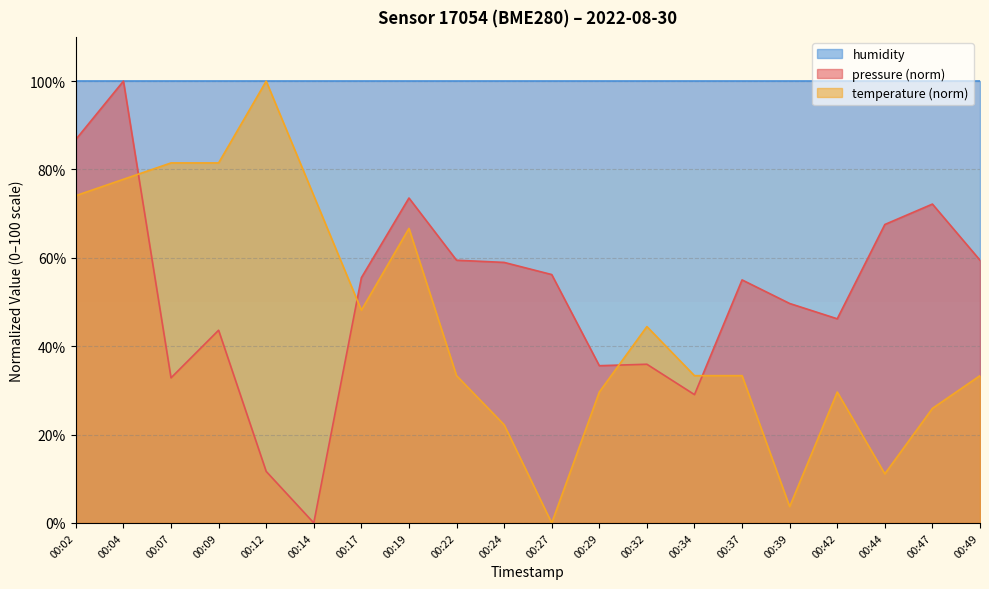

What is the value of the pressure point at the 16th from the left?

49.7